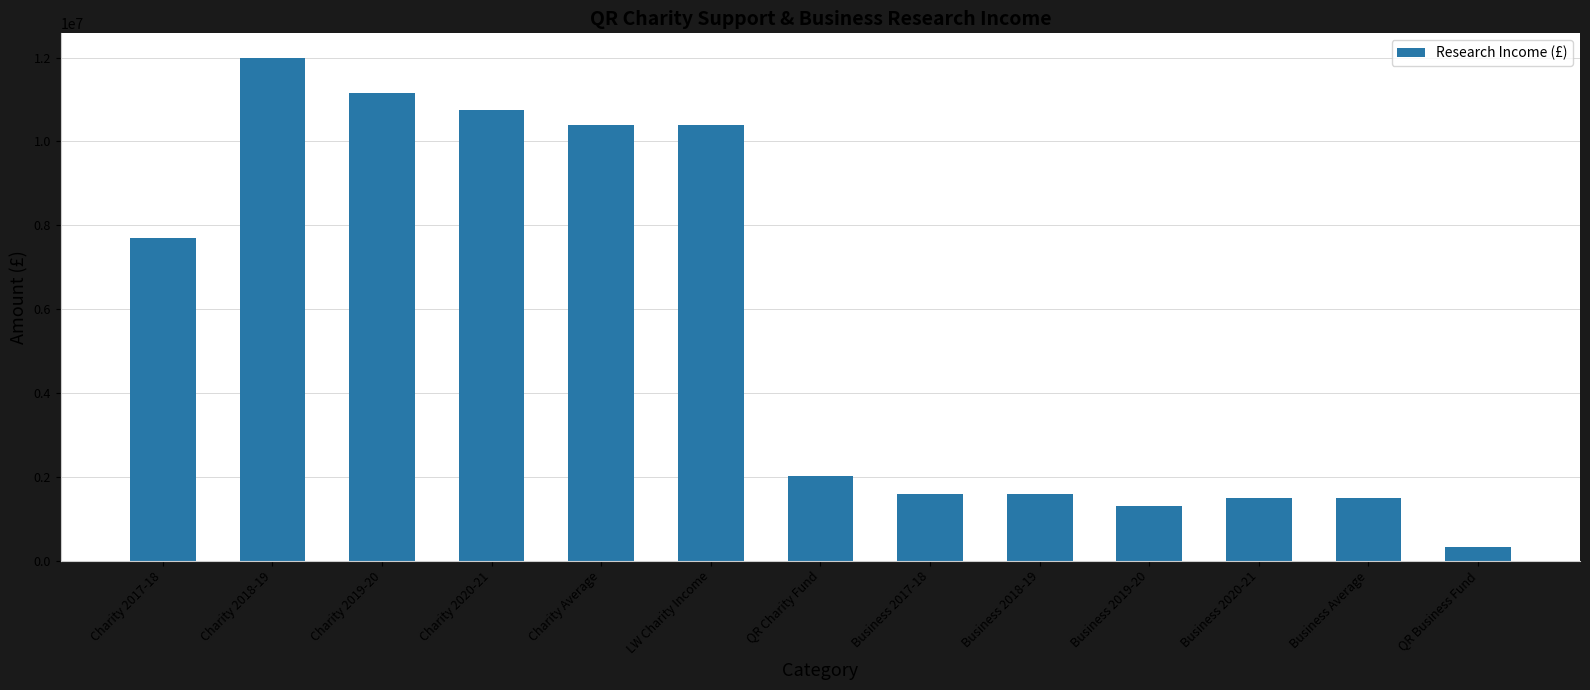

How many data points are less than 2021365?

6